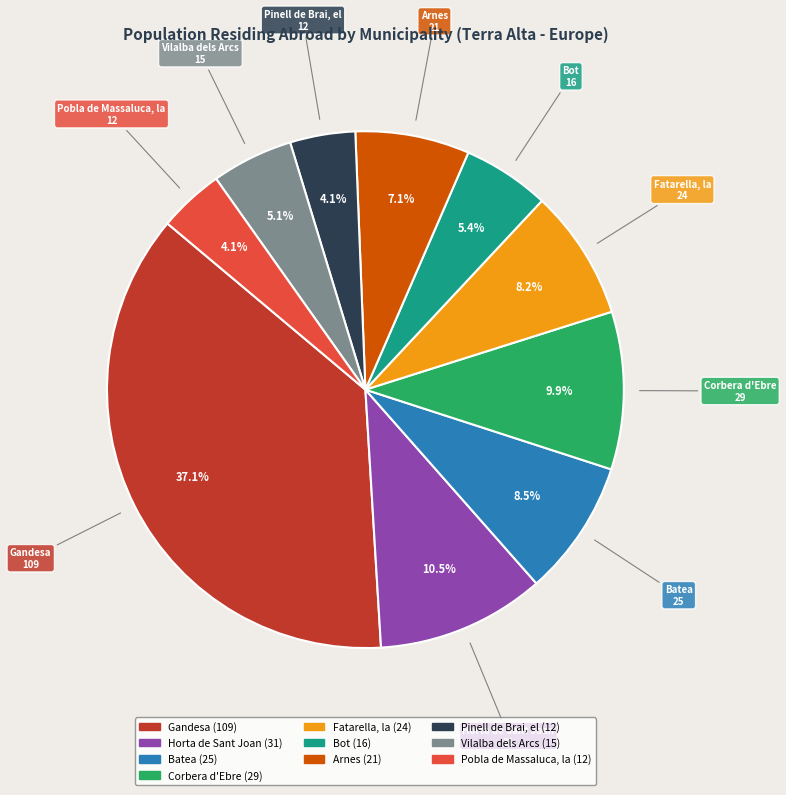

The Fatarella, la slice represents 8% of the pie. True or false?

True